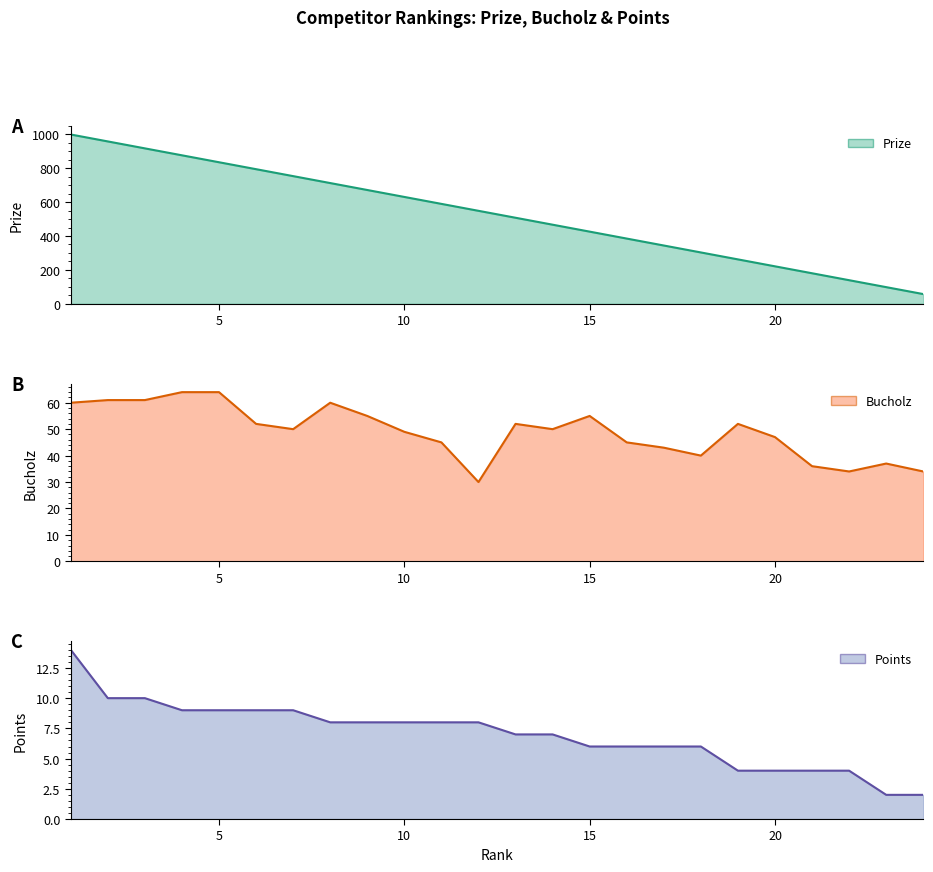

What is the total value across all series at 13?

567